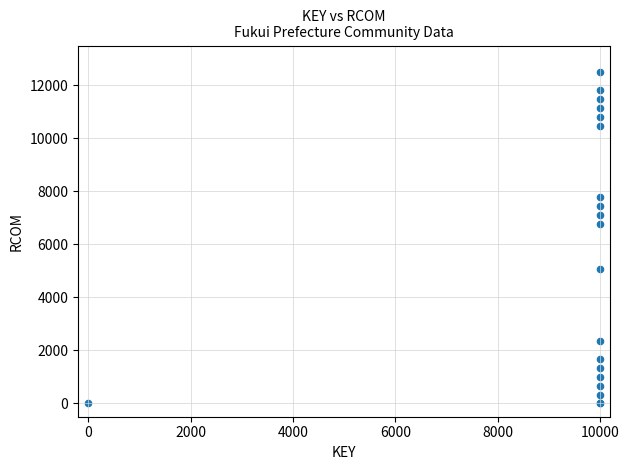

What Y value in the scatter plot is closest to 6250?

6756.8